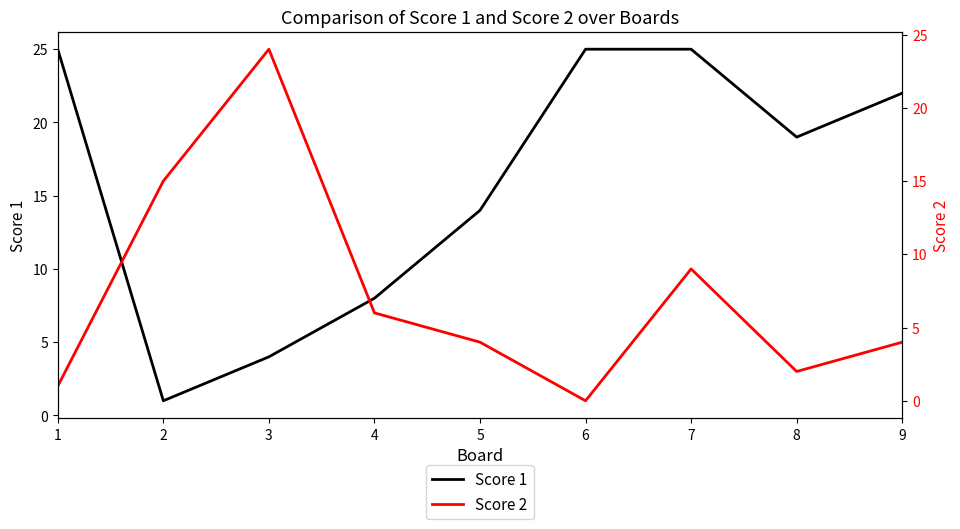

Where is the first local maximum for Score 2?

3